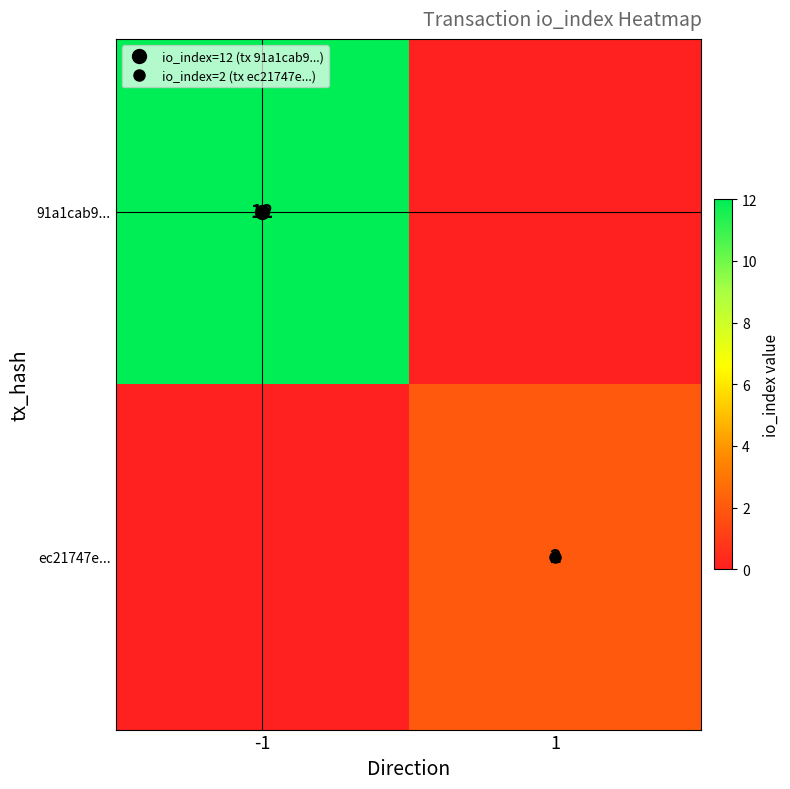

List the labels in order of ec21747e... value, smallest first.

-1, 1